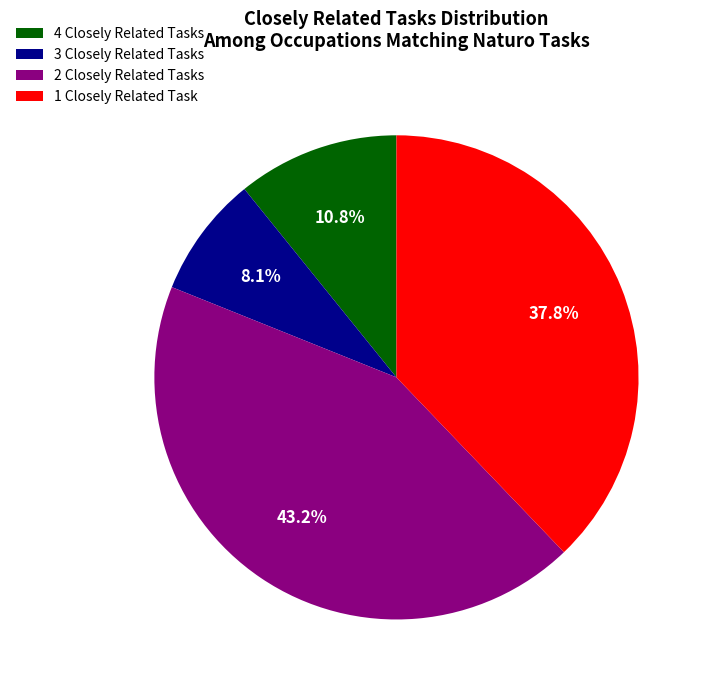

To the nearest percent, what is the average slice percentage?

25%